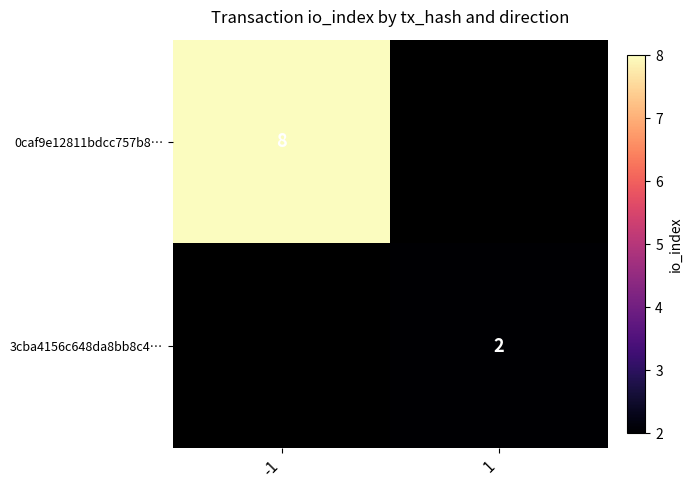

Is the value of 0caf9e12811bdcc757b8… at -1 greater than the value of 3cba4156c648da8bb8c4… at 1?

Yes